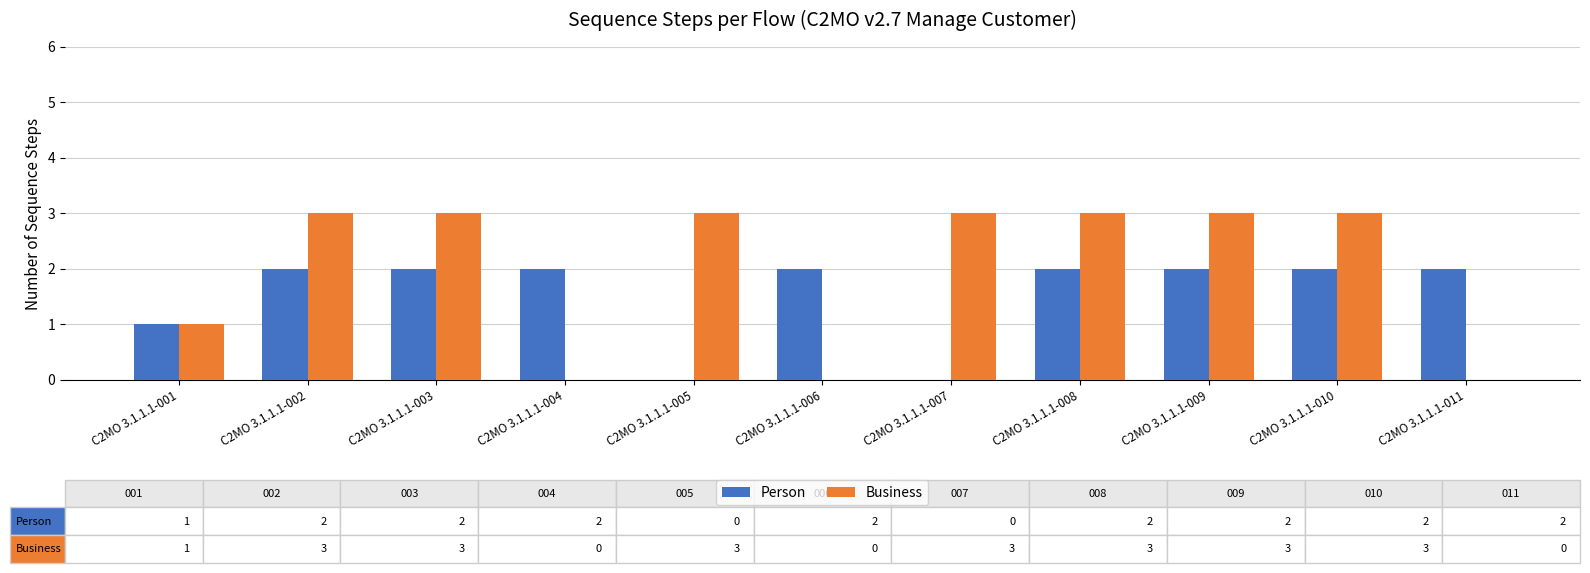

Reading right to left, what are all the values shown in this chart?

Person: 2	2	2	2	0	2	0	2	2	2	1
Business: 0	3	3	3	3	0	3	0	3	3	1